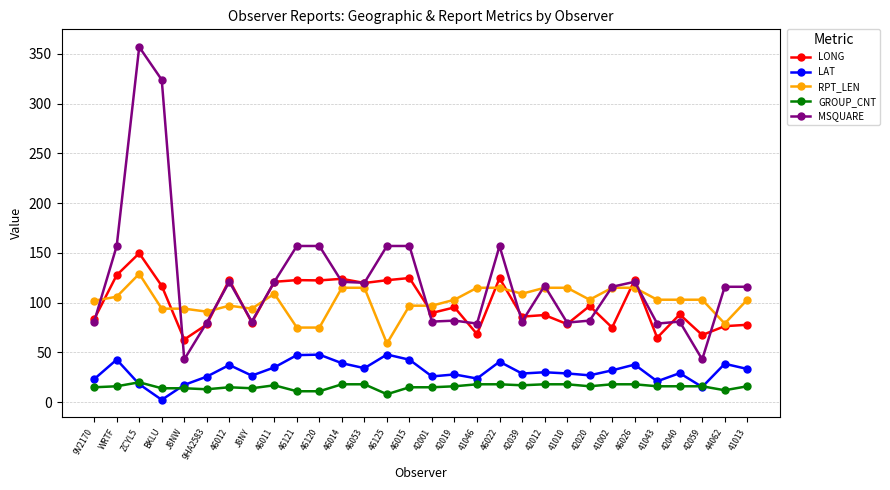

What is the label of the 13th point from the right?

41046